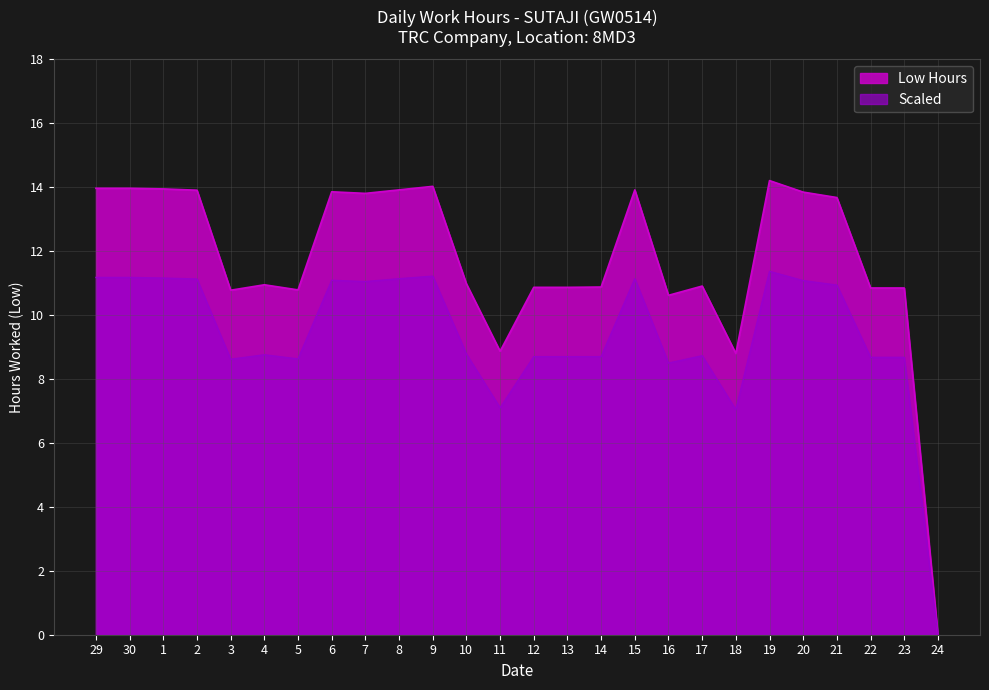

What is the difference between the second highest and minimum values in the Low Hours series?

14.0